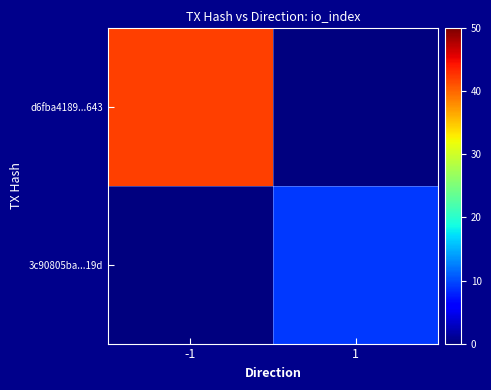

Reading right to left, list all the values displayed in this chart.

d6fba4189...643: 1=0	-1=42
3c90805ba...19d: 1=9	-1=0